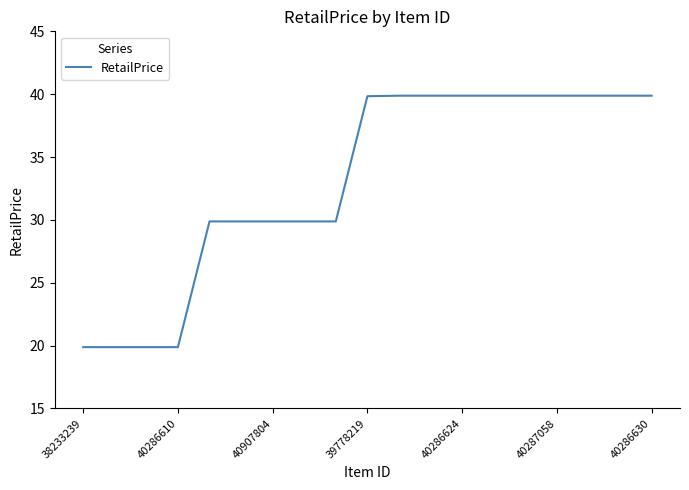

What is the minimum value shown in the chart?

19.9